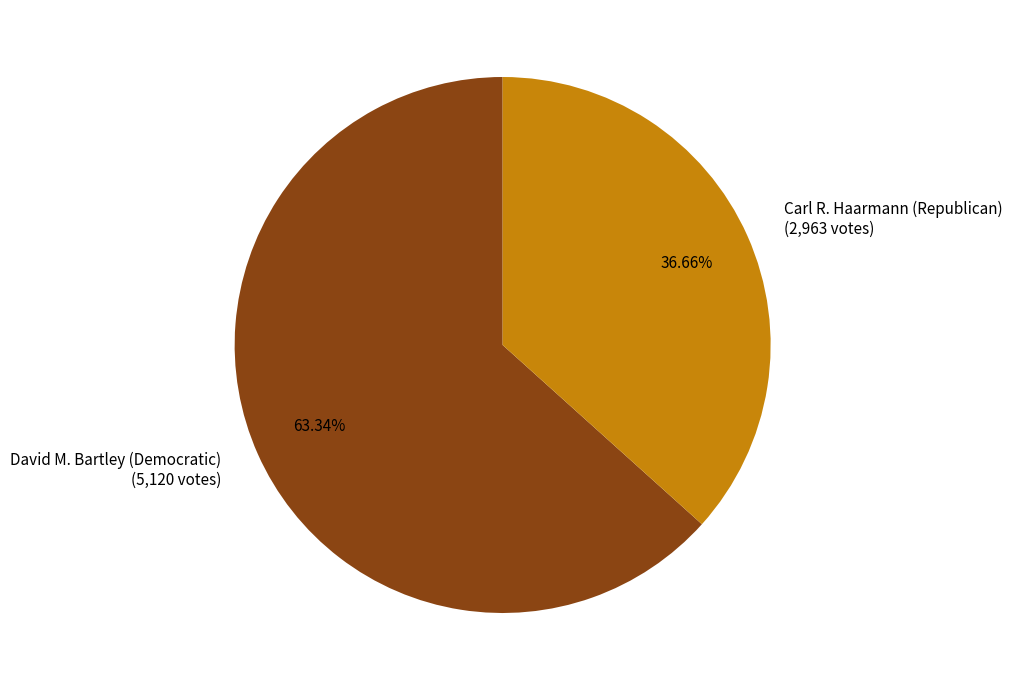

Rank the categories by value from highest to lowest.

David M. Bartley (Democratic) (5,120 votes), Carl R. Haarmann (Republican) (2,963 votes)